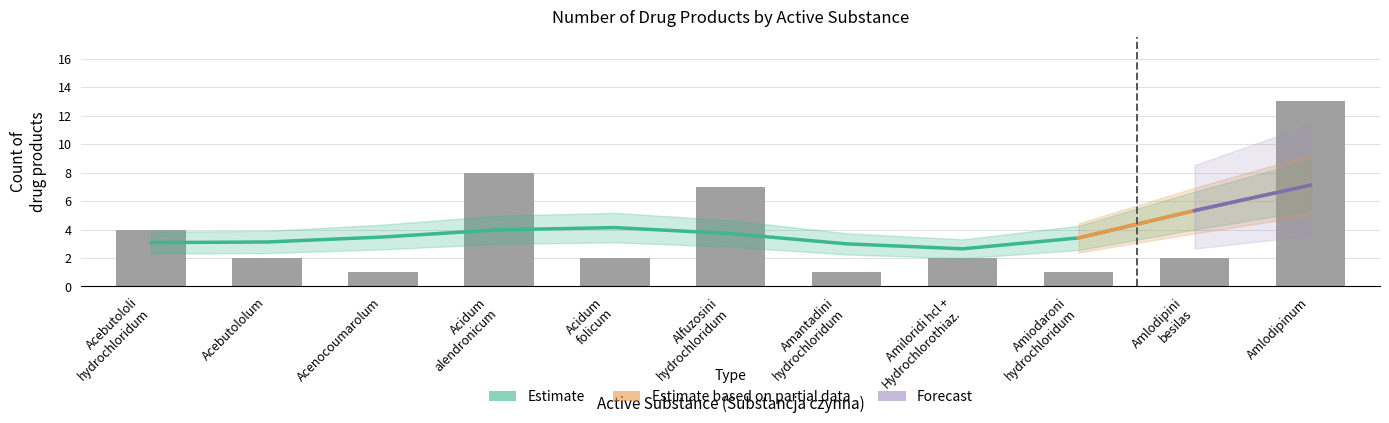

What is the average value?

4